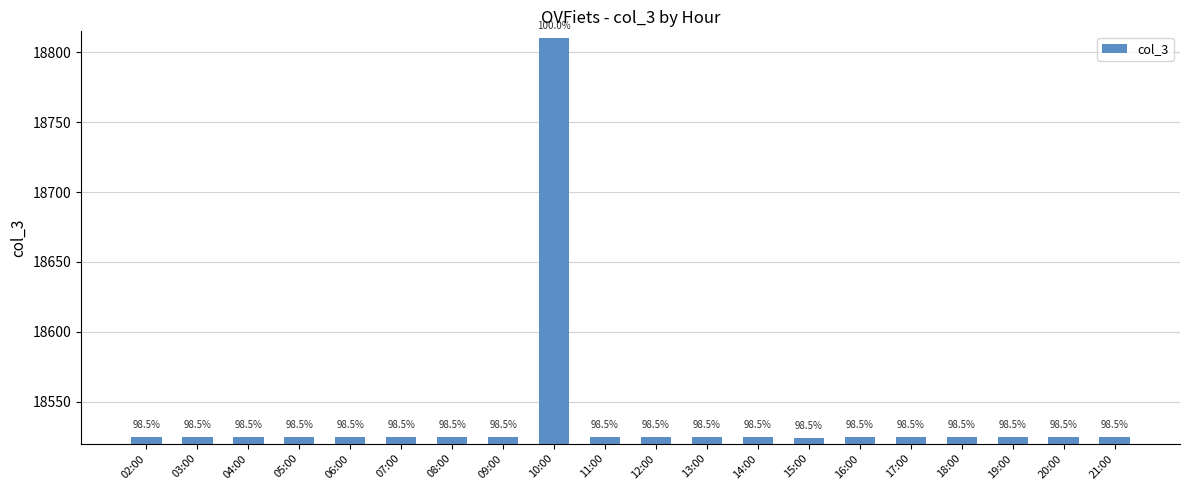

Are the bars horizontal?

No